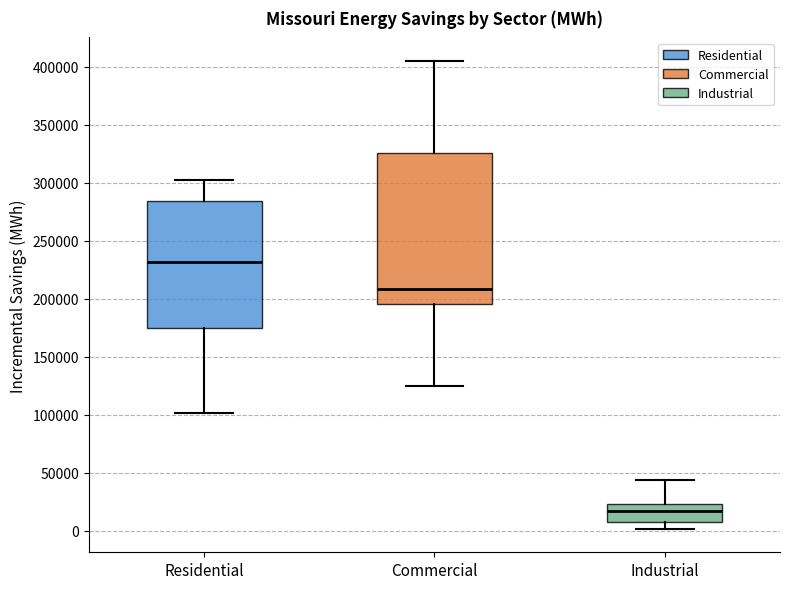

Reading left to right, read every box against the y-axis: the position of its median line, the range the box covers, and the ends of its whiskers. The values are not printed on the chart, so give them approximately, as read against the axis.

Residential: median 230000, box 175000 to 285000, whiskers 100000 to 305000
Commercial: median 210000, box 195000 to 325000, whiskers 125000 to 405000
Industrial: median 15000, box 5000 to 25000, whiskers 0 to 45000